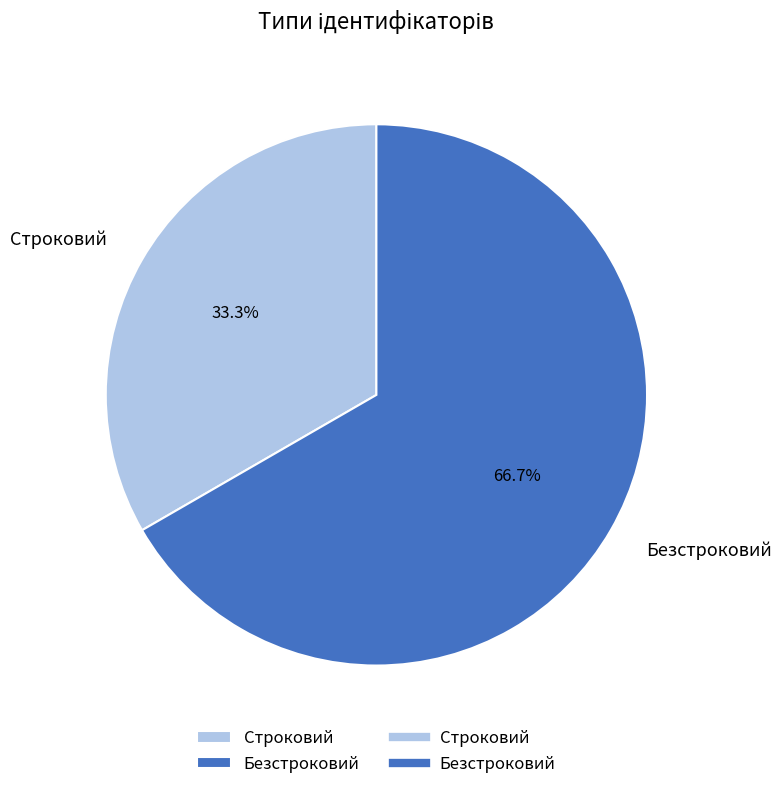

To the nearest percent, what percentage of the pie is Безстроковий?

67%